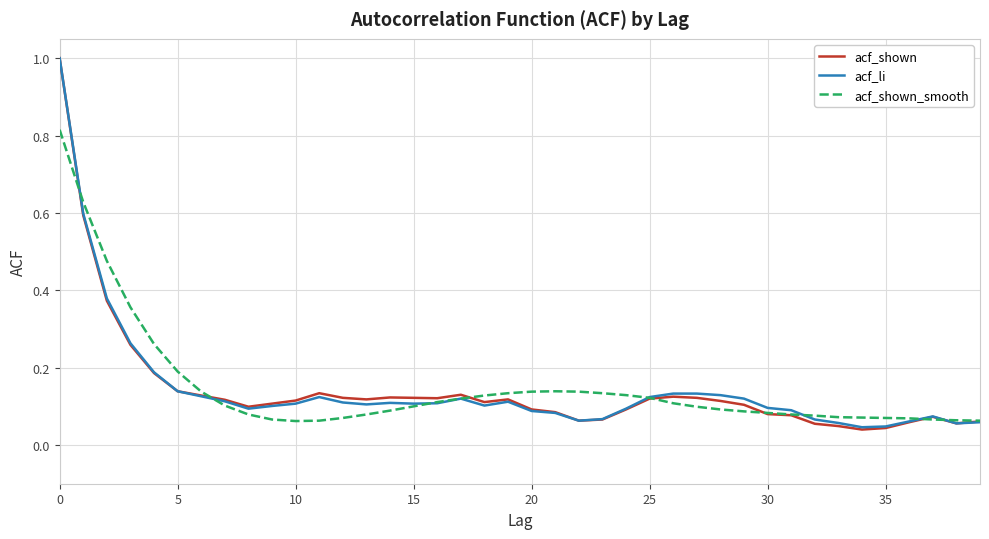

Which series has the largest range (max minus min)?

acf_shown